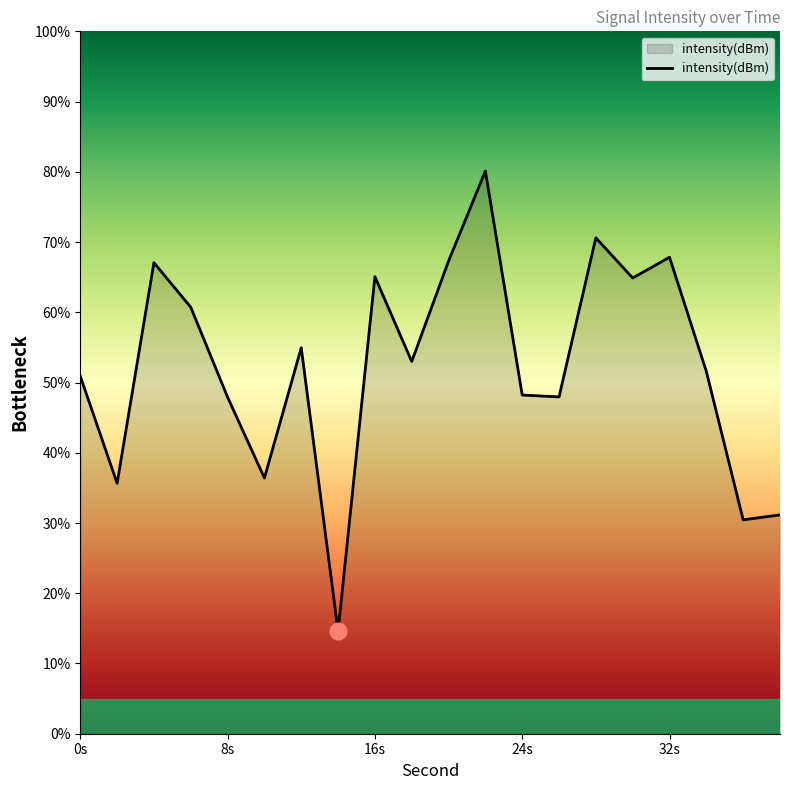

What is the minimum value shown in the chart?

14.6